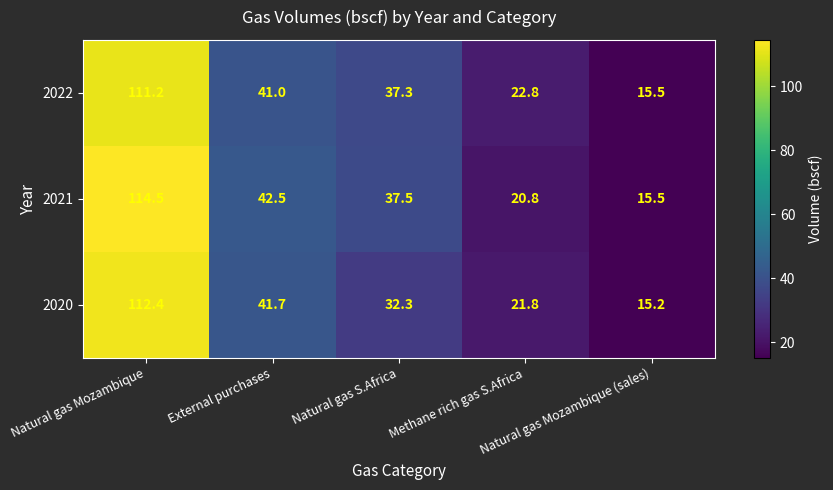

What is the smallest value displayed?

15.2